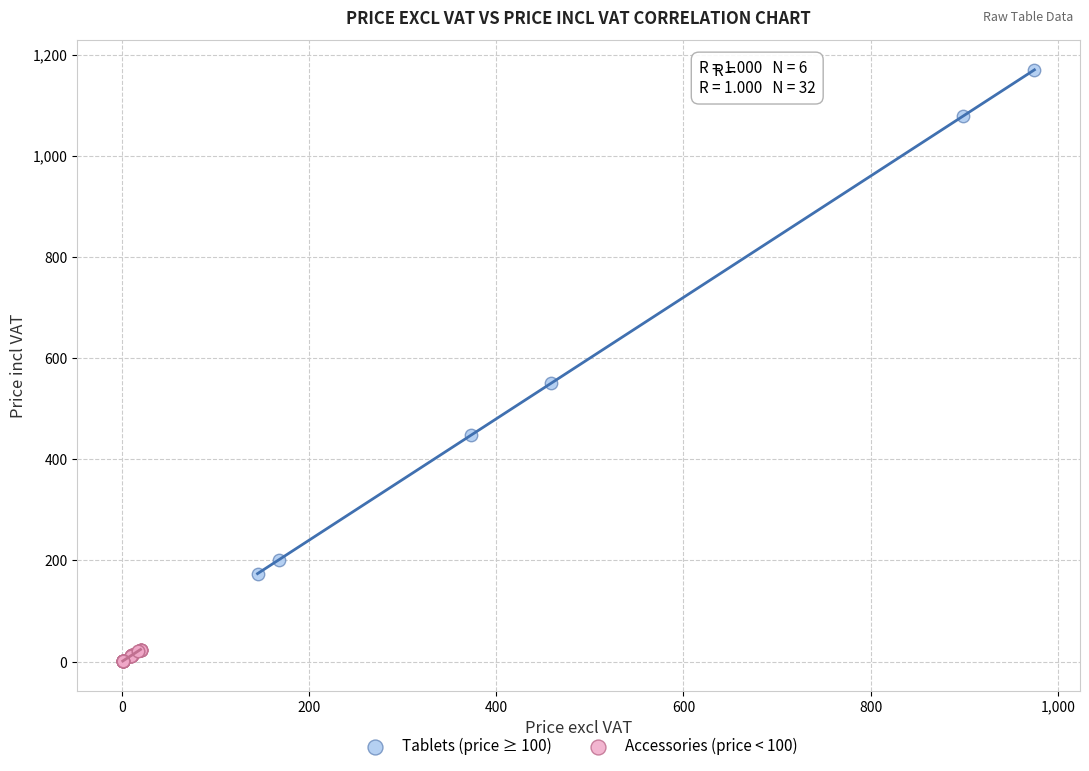

What are all the series names shown in the legend?

Tablets (price ≥ 100), Accessories (price < 100)